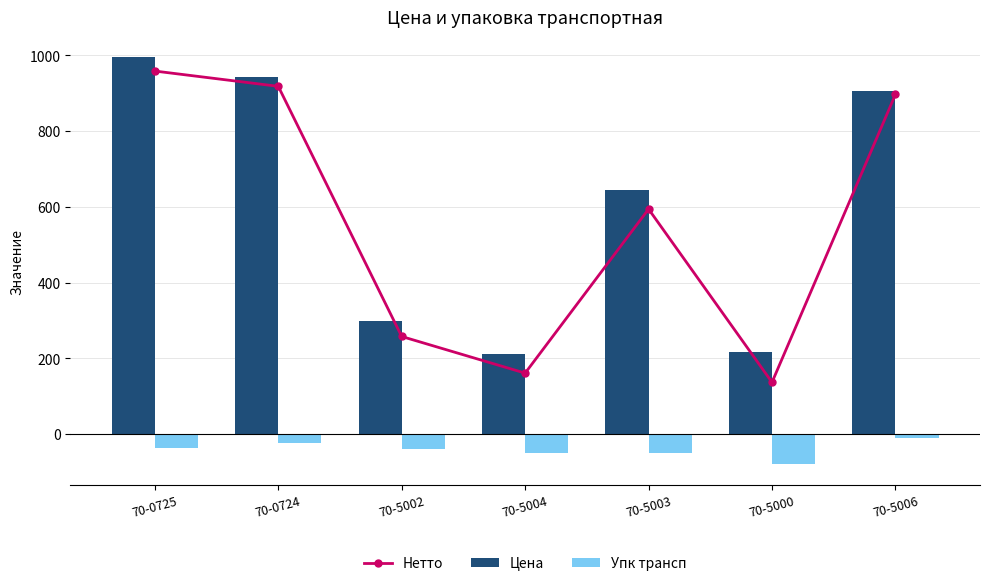

At how many categories does at least one series exceed 410?

4